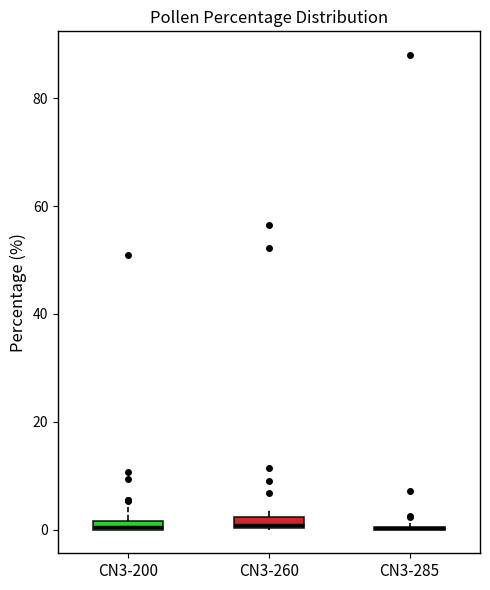

Where is the lower edge of the box for CN3-260 on the y-axis? The values are not printed on the chart, so give them approximately, as read against the axis.

0